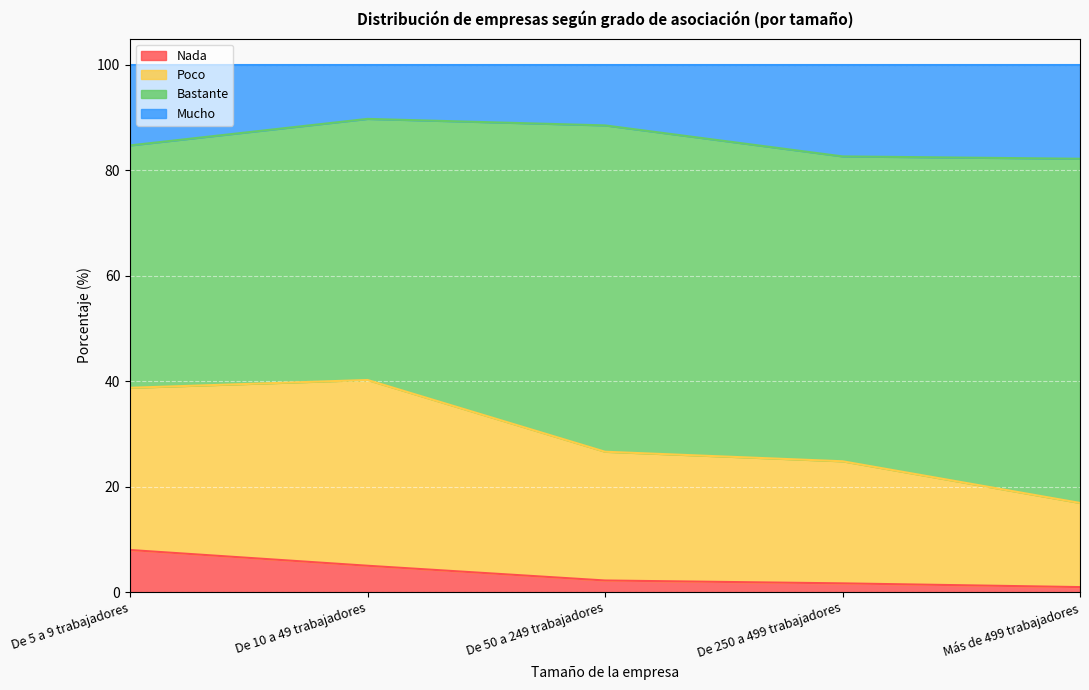

At which category is the sum across all series the highest?

De 10 a 49 trabajadores